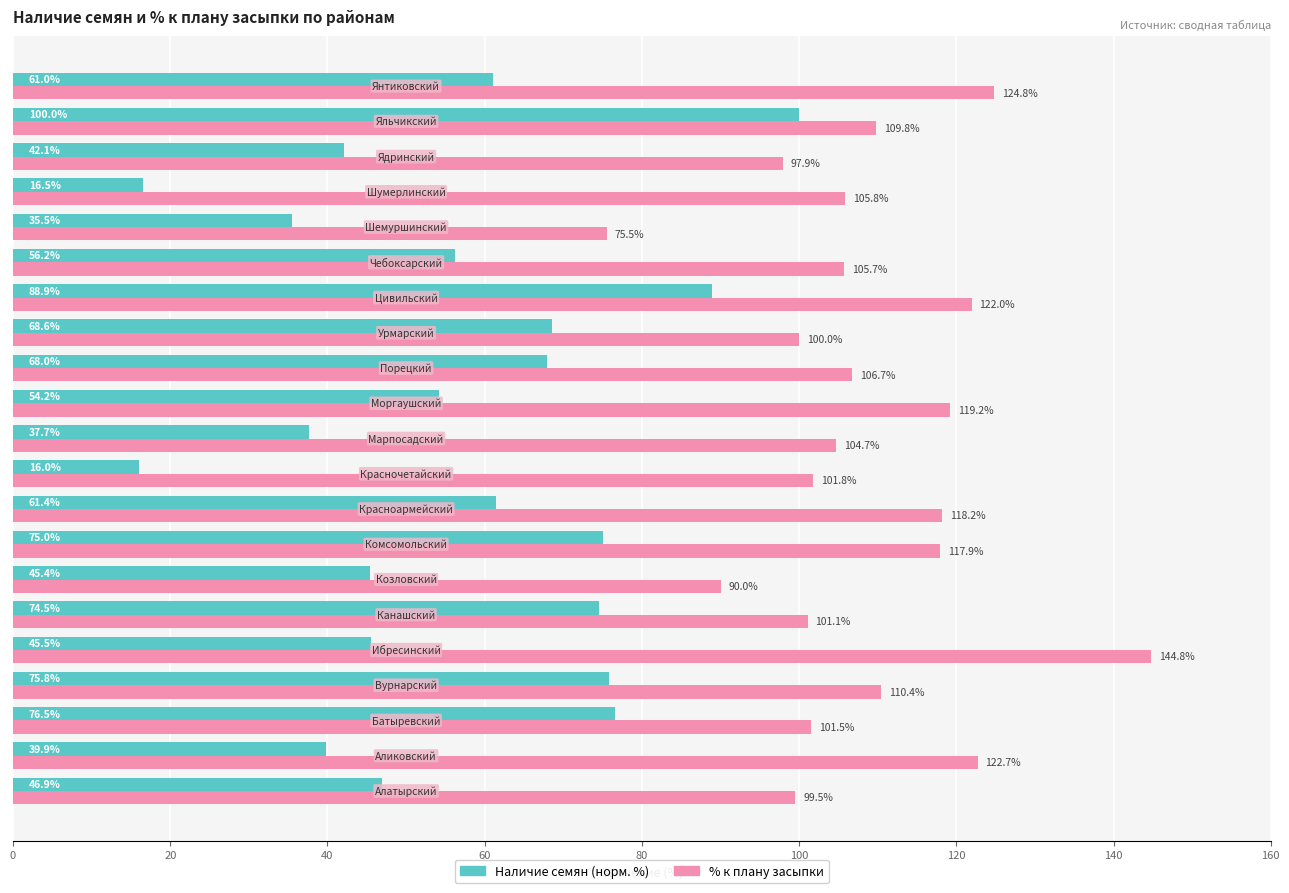

What is the smallest value displayed?

16.0